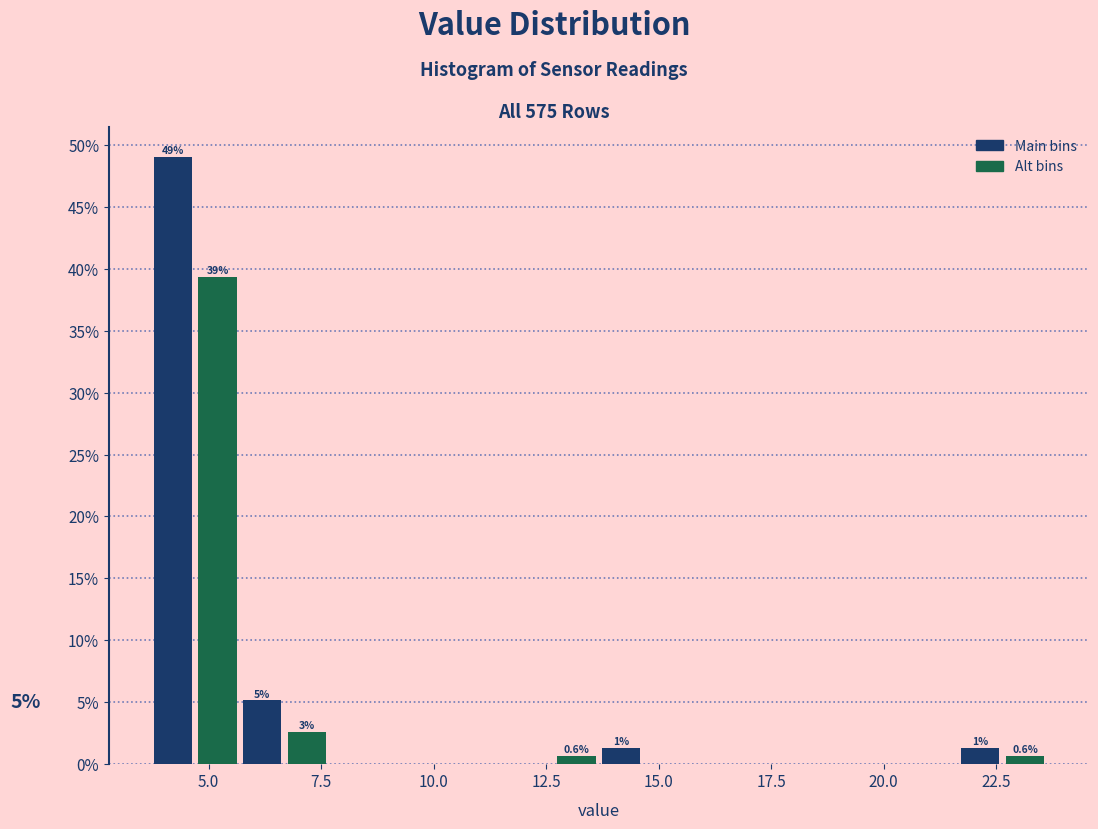

Read against the x-axis, roughly where is the centre of the tallest bar?

4.0